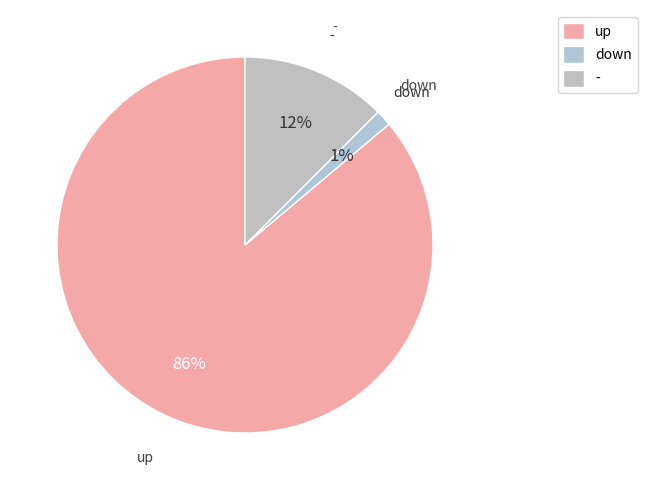

To the nearest percent, what is the average slice percentage?

33%